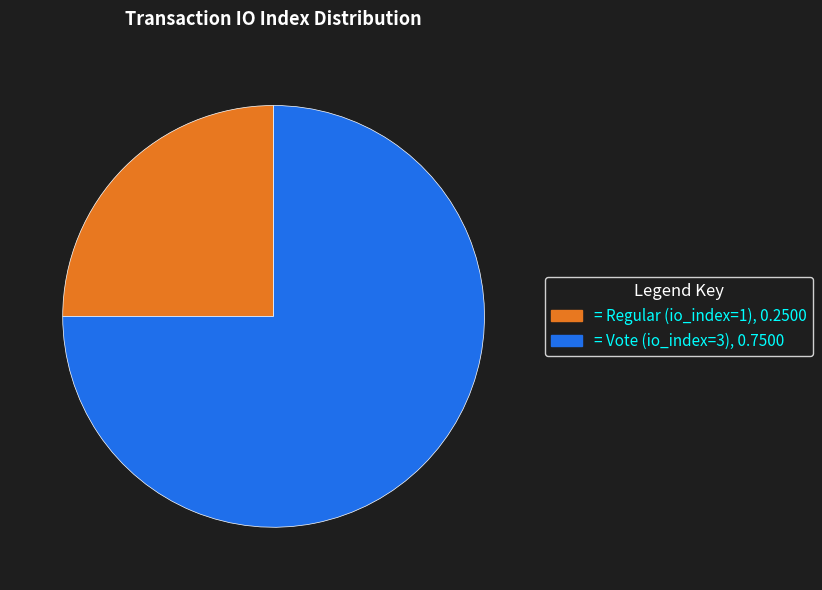

Is there a majority slice in this chart?

Yes